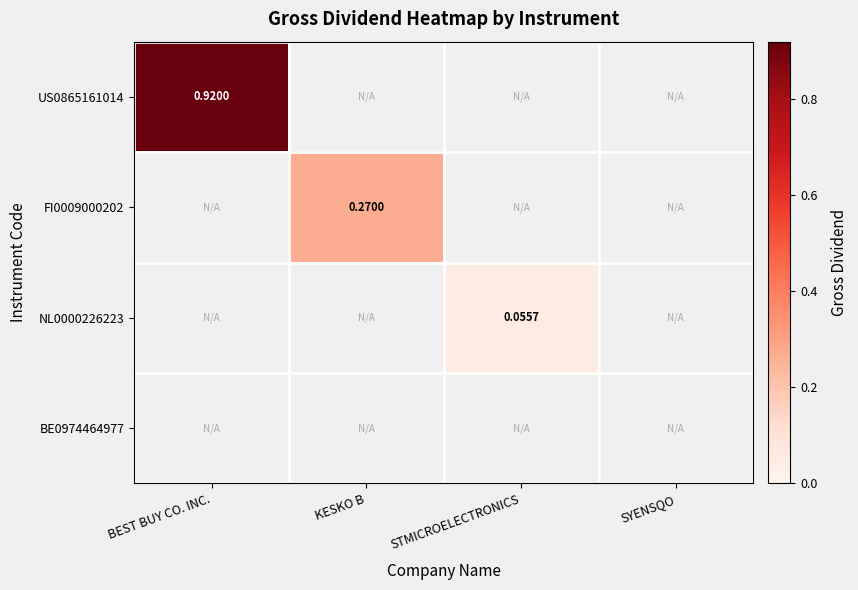

Count the number of categories in the chart.

4